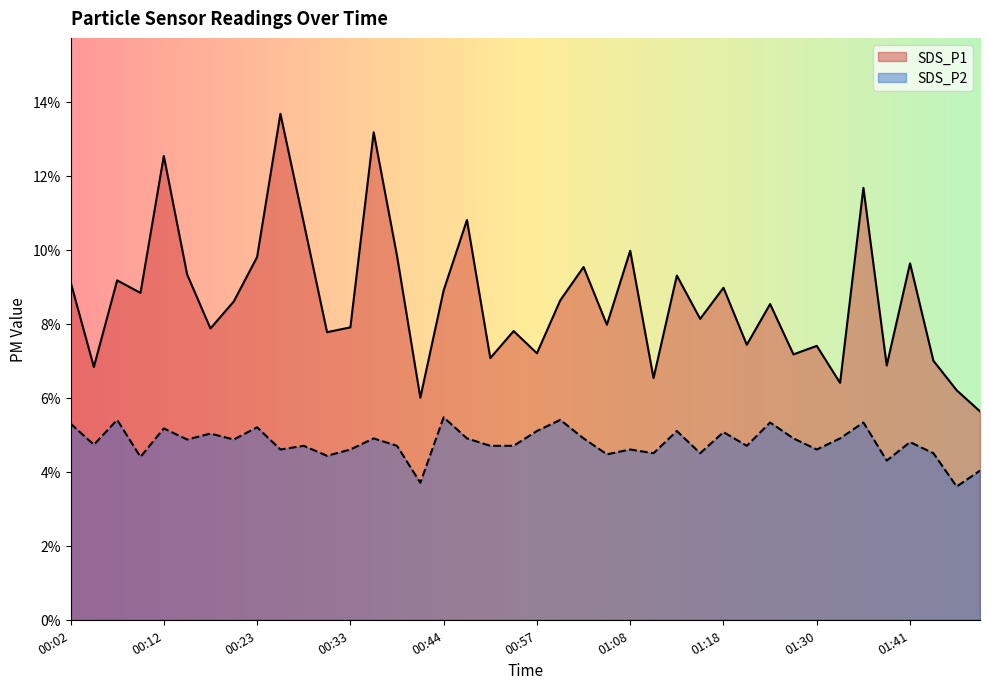

Reading left to right, list all the values displayed in this chart.

SDS_P1: 9.1	6.8	9.2	8.8	12.5	9.3	7.9	8.6	9.8	13.7	10.7	7.8	7.9	13.2	9.8	6.0	8.9	10.8	7.1	7.8	7.2	8.6	9.5	8.0	10.0	6.5	9.3	8.1	9.0	7.4	8.5	7.2	7.4	6.4	11.7	6.9	9.6	7.0	6.2	5.6
SDS_P2: 5.3	4.7	5.4	4.4	5.2	4.9	5.0	4.9	5.2	4.6	4.7	4.4	4.6	4.9	4.7	3.7	5.5	4.9	4.7	4.7	5.1	5.4	4.9	4.5	4.6	4.5	5.1	4.5	5.1	4.7	5.3	4.9	4.6	4.9	5.3	4.3	4.8	4.5	3.6	4.0